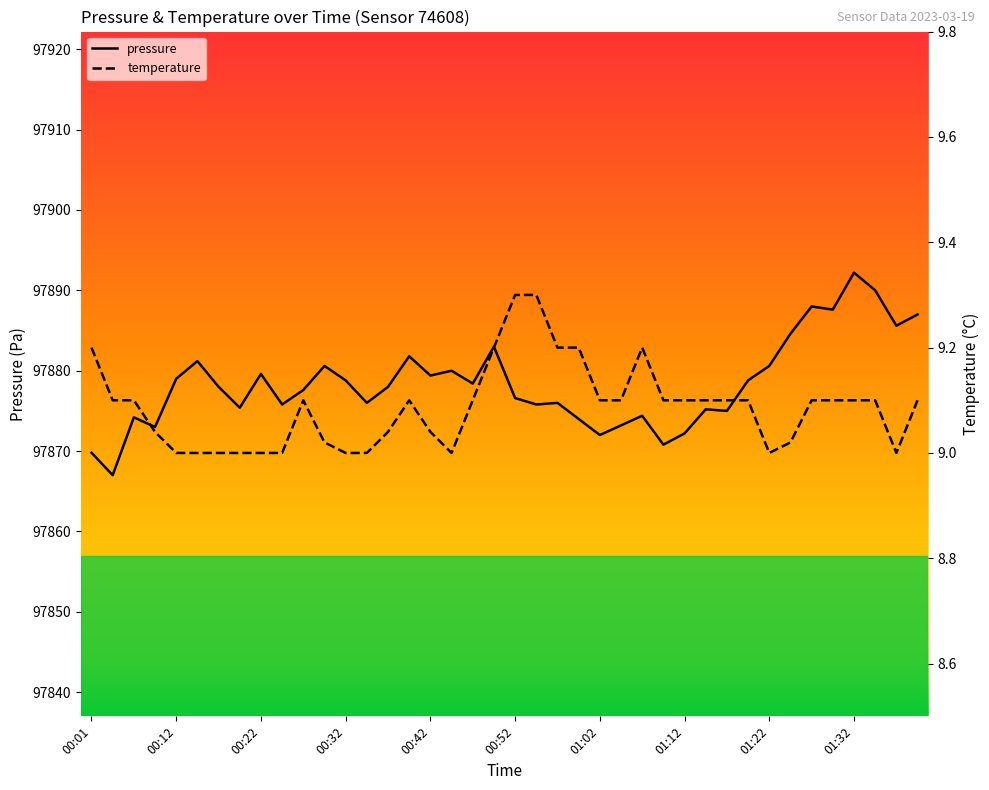

The temperature series shows 9.0 at 11. True or false?

True